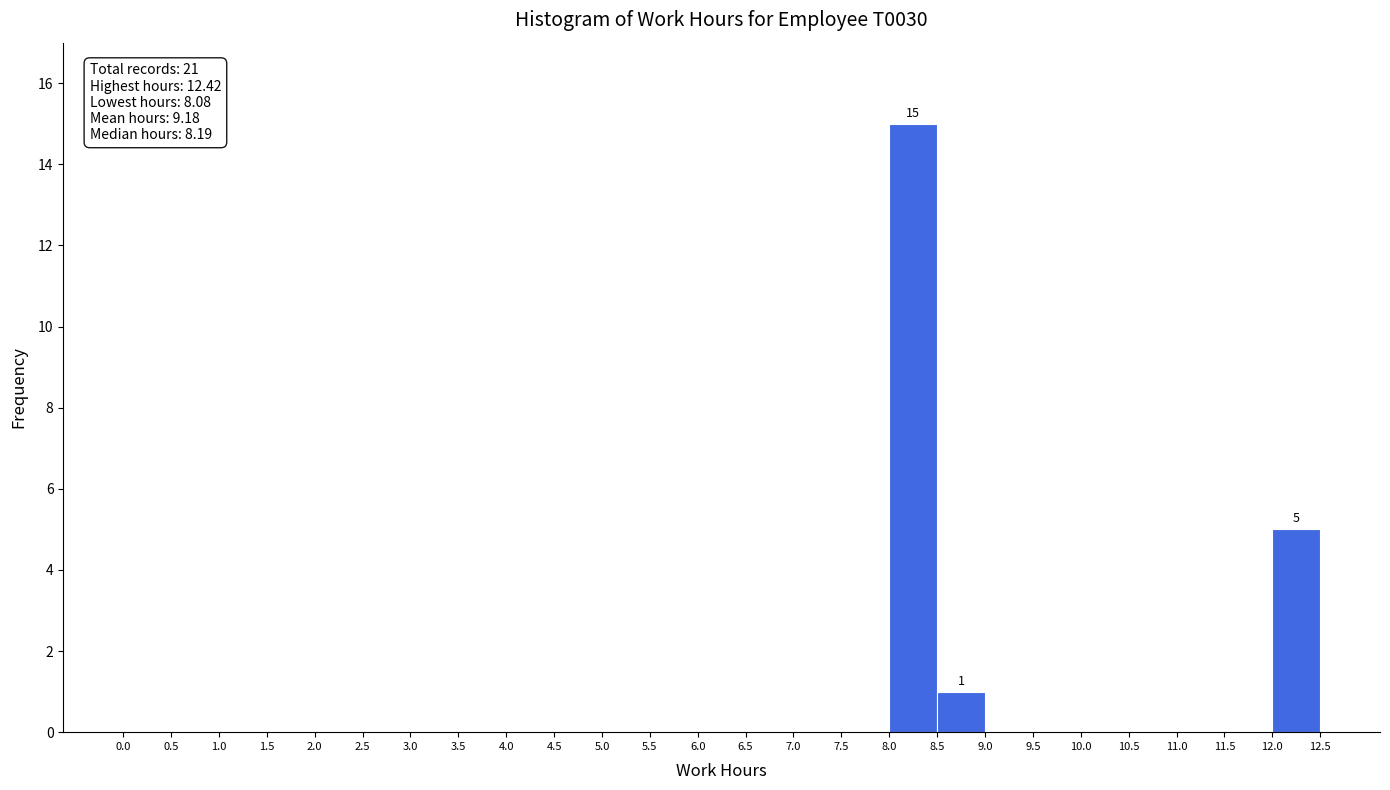

Which range on the x-axis has the tallest bar?

8.0 to 8.5